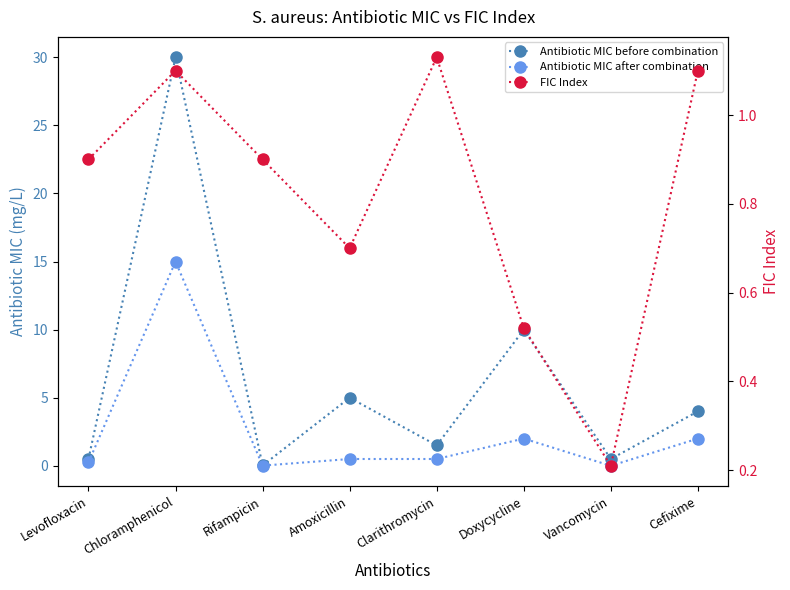

The value of Antibiotic MIC before combination at Rifampicin is 0.0. True or false?

True